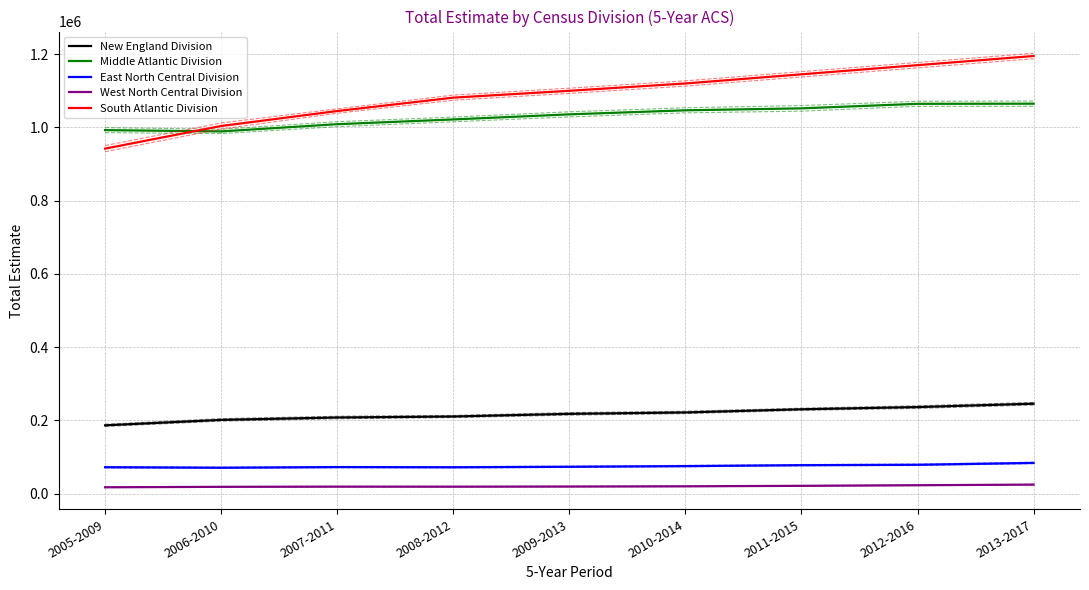

What is the label of the 4th point from the right?

2010-2014